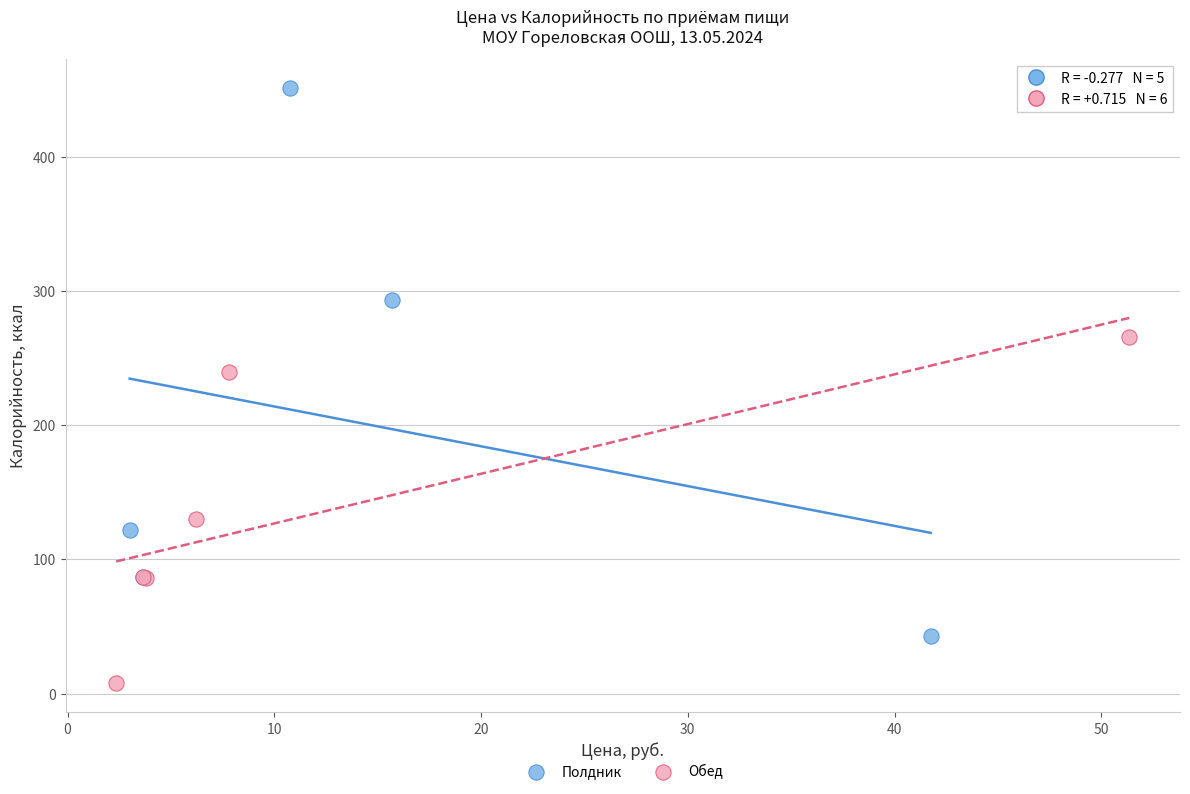

What are all the series names shown in the legend?

Полдник, Обед